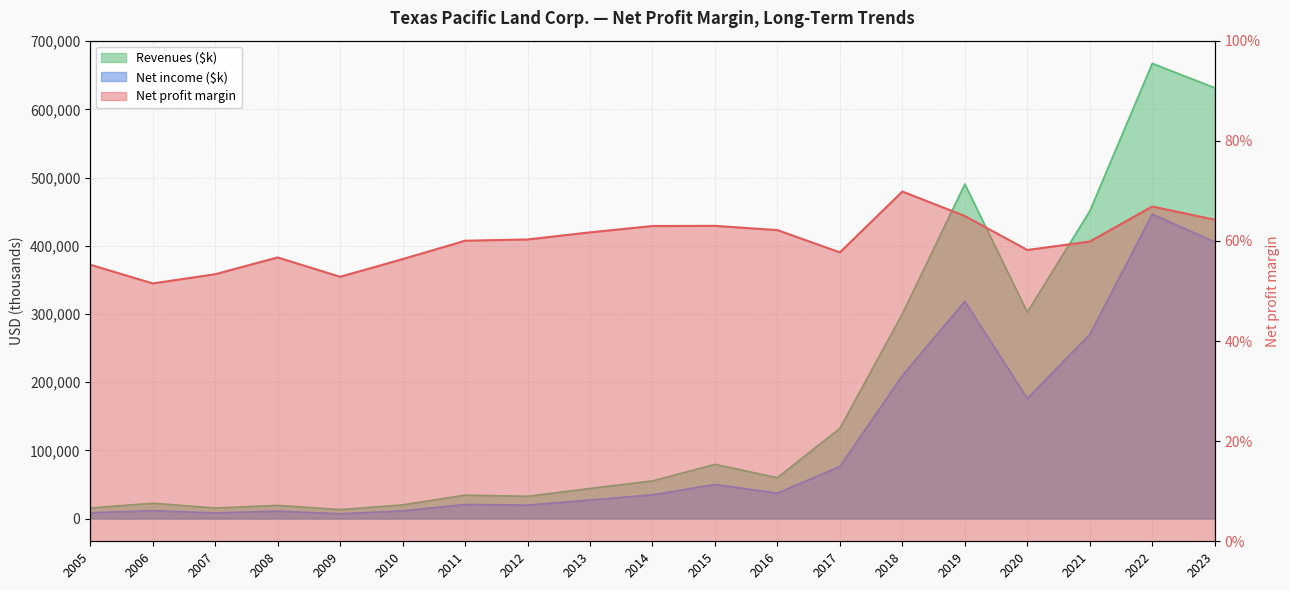

Where is the first local maximum for Net income ($k)?

2006